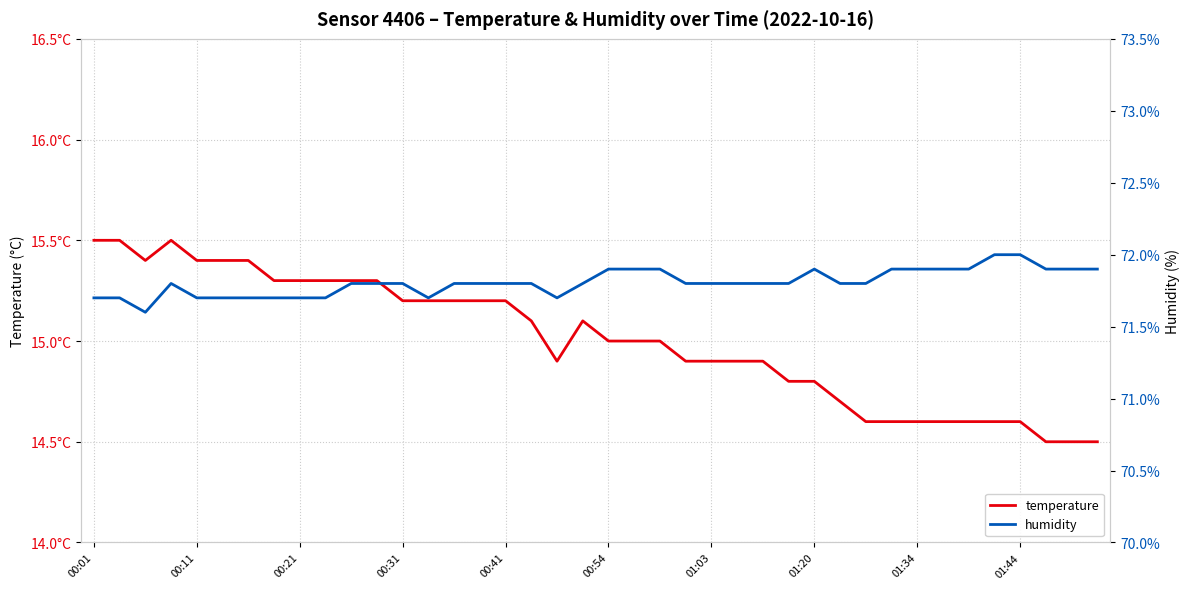

What is the sum of the humidity values at 32 and 00:21?

143.5